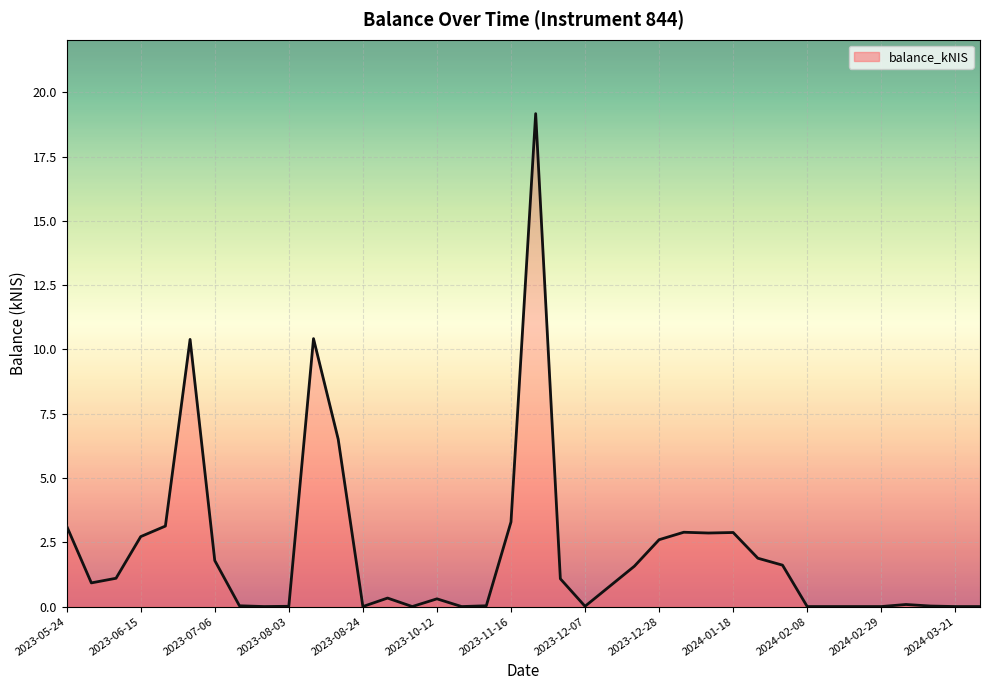

What is the maximum value shown in the chart?

19.2